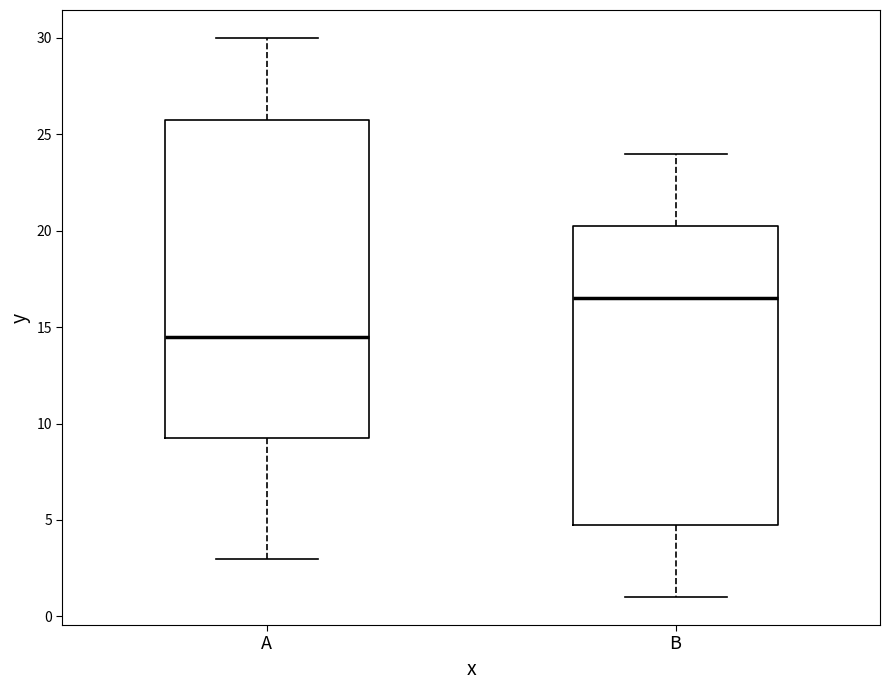

Where does the median line of the box for A sit on the y-axis? The values are not printed on the chart, so give them approximately, as read against the axis.

14.5